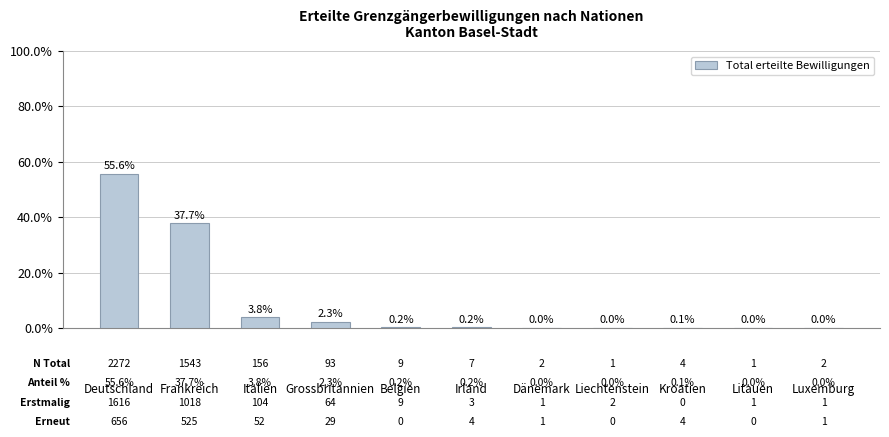

Which has a higher value, Irland or Frankreich?

Frankreich